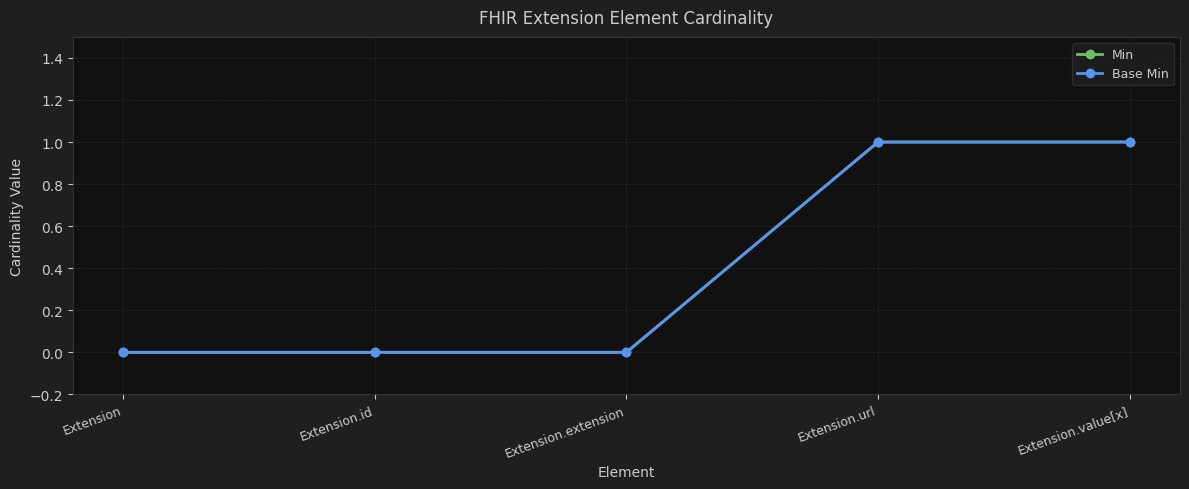

What is the total value across all series at Extension.value[x]?

2